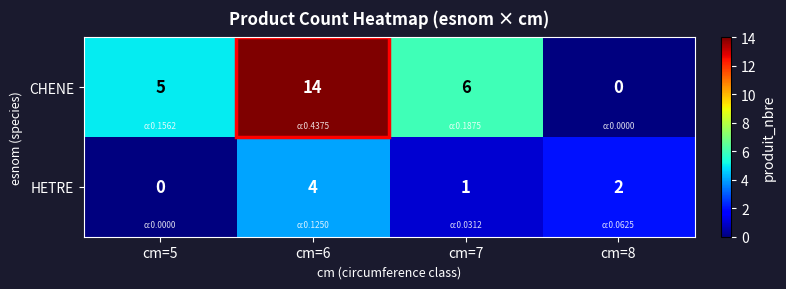

What is the difference between the second highest and minimum values in the CHENE series?

6